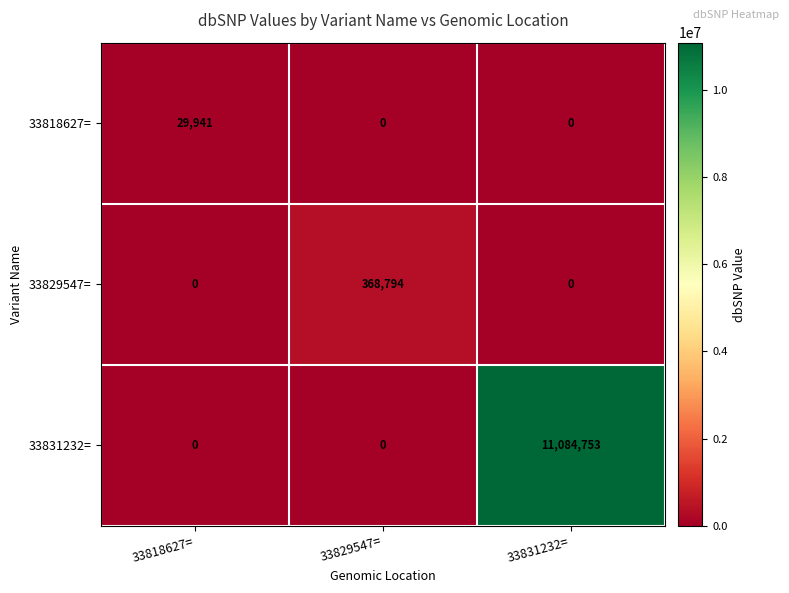

What is the total value across all series at 33829547=?

368794